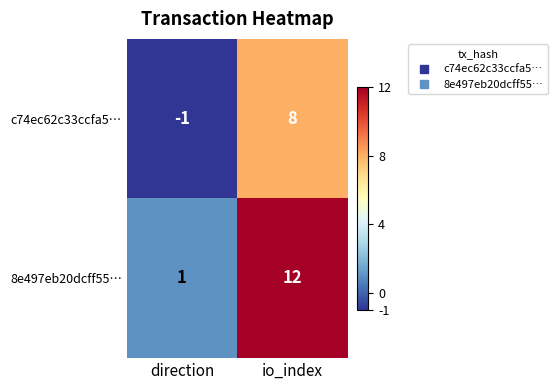

What is the smallest value displayed?

-1